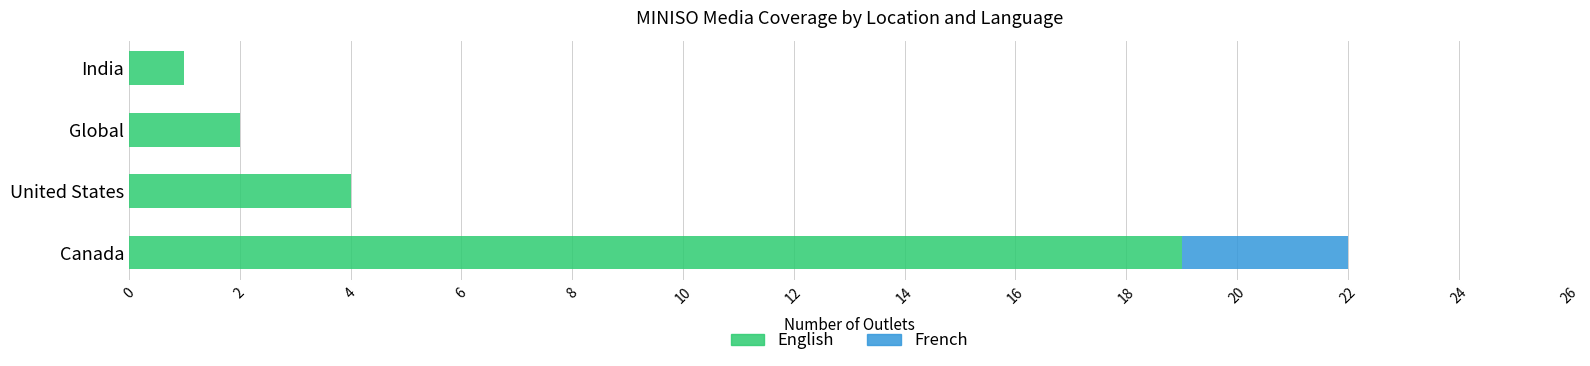

At which category is the sum across all series the highest?

Canada